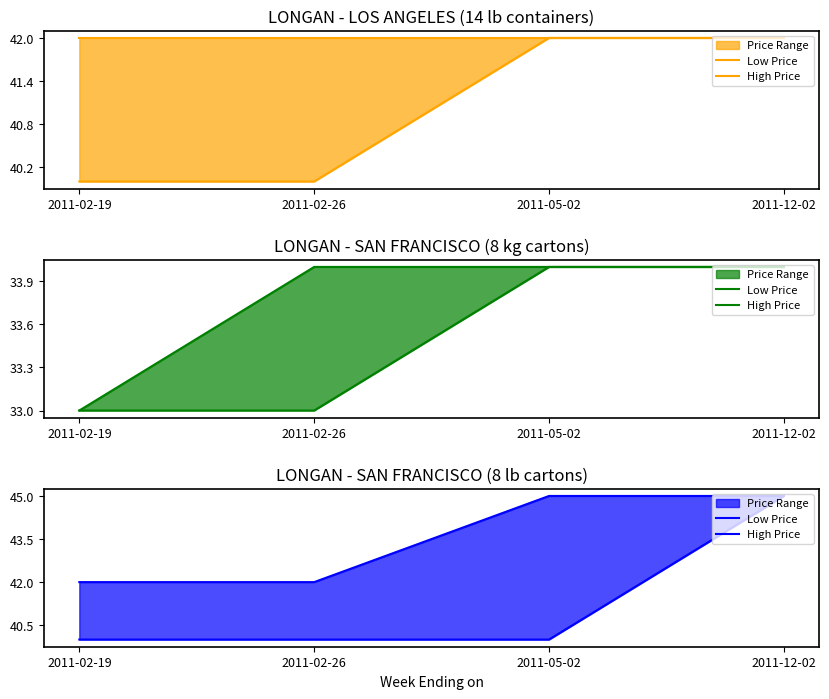

How many categories are shown in the chart?

4